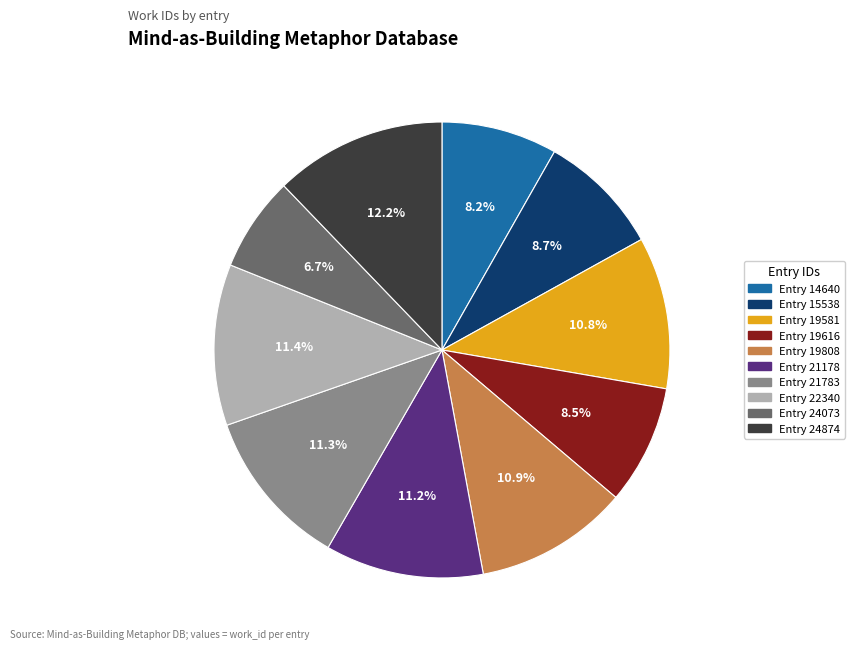

Is there a majority slice in this chart?

No